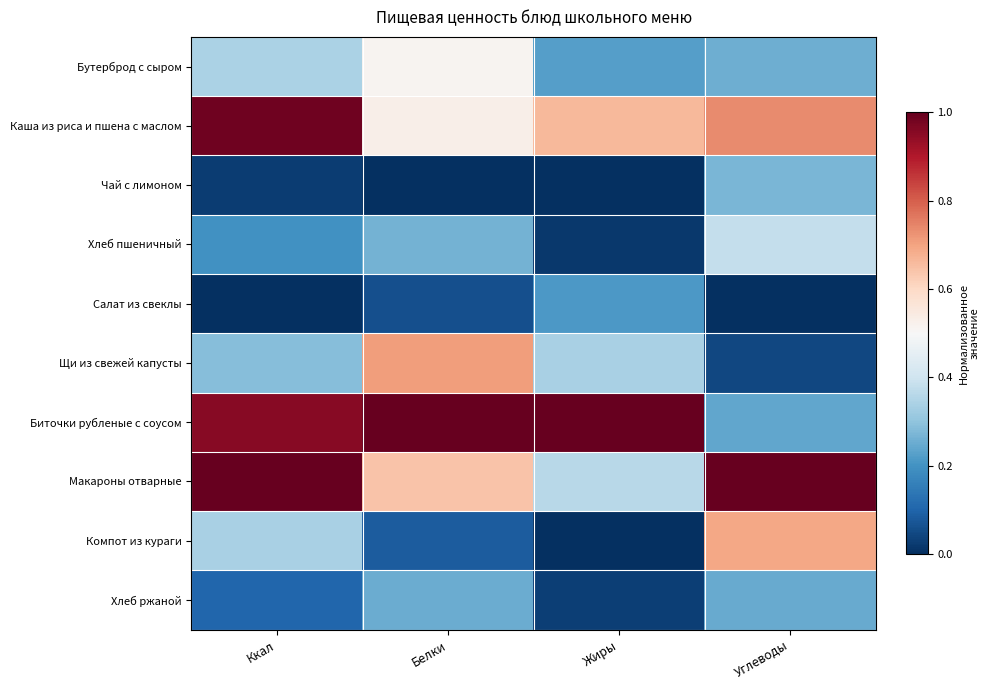

How many distinct data groups are displayed?

10